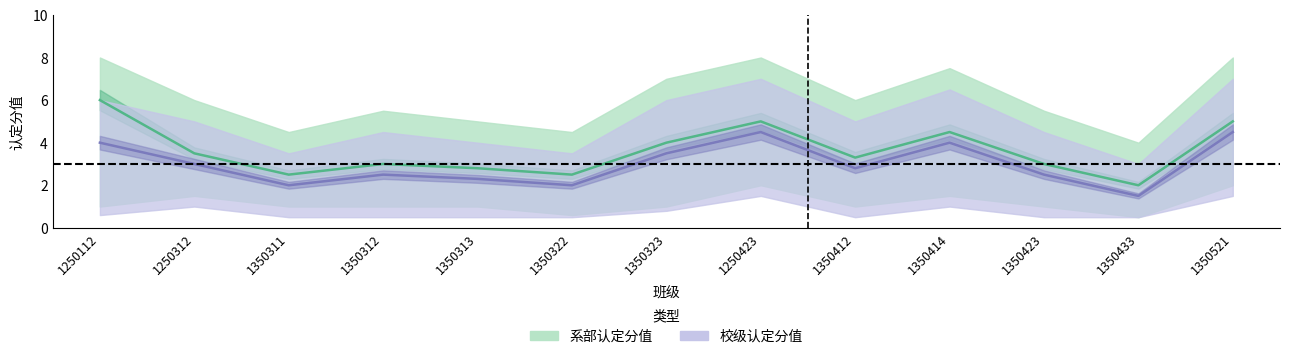

What position from the right is 1350521?

1